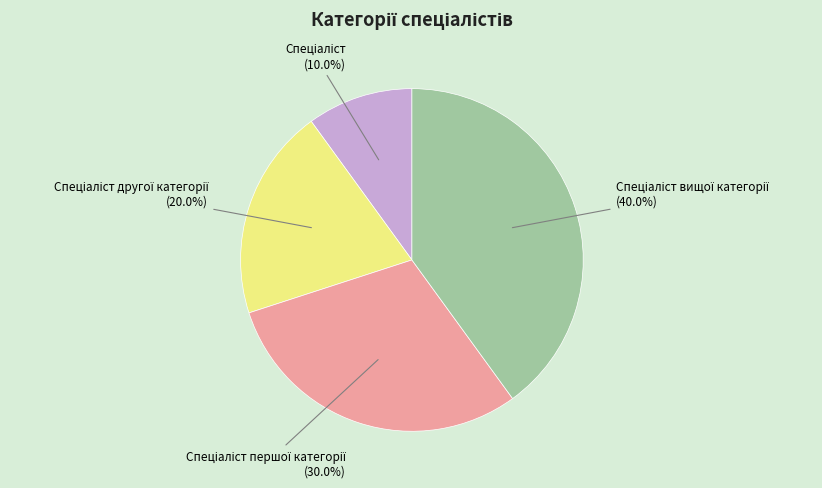

Is there a majority slice in this chart?

No